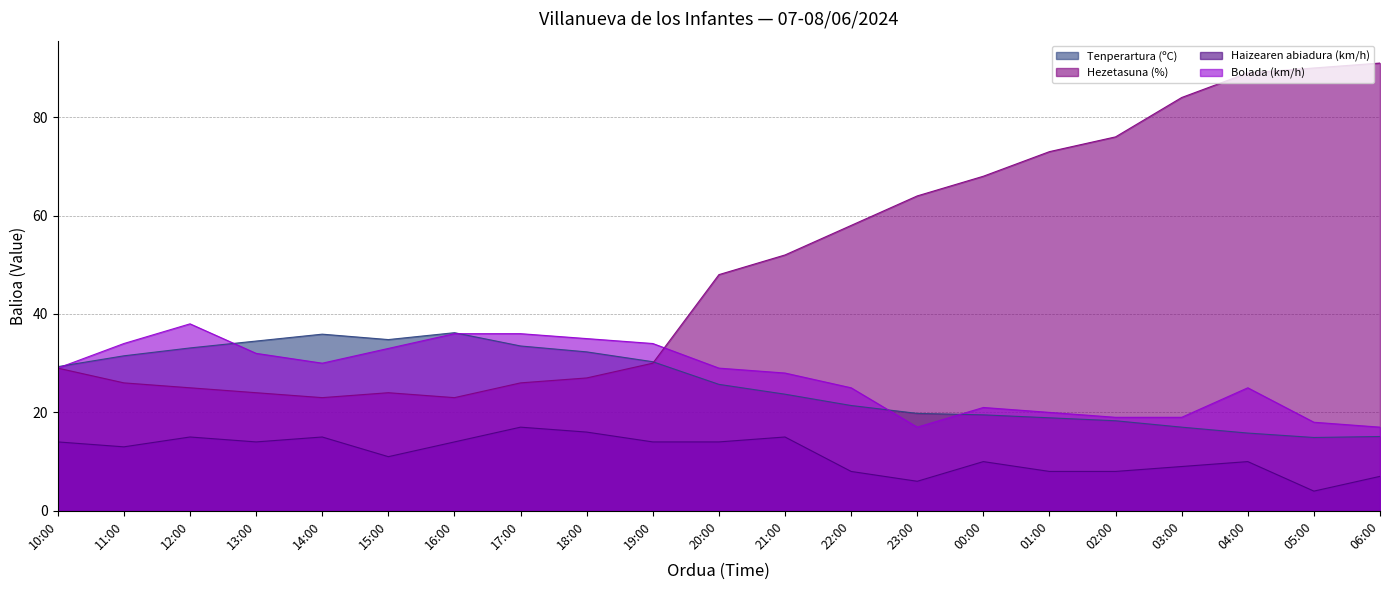

What is the label of the 11th point from the right?

20:00